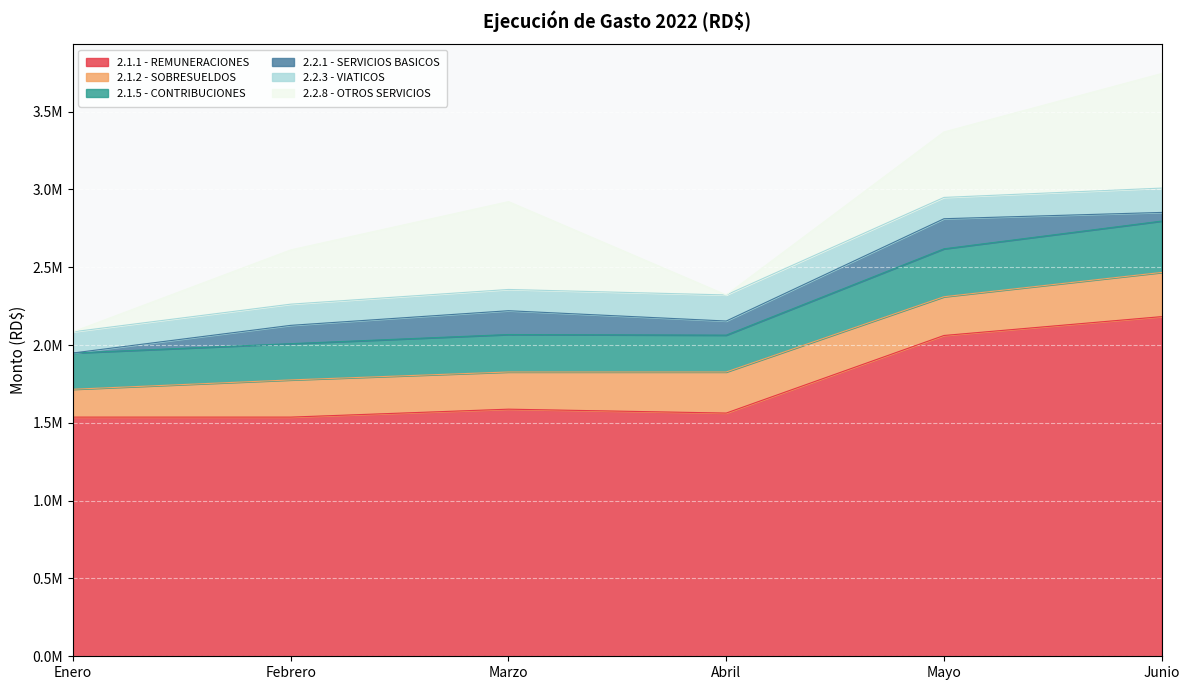

What value does the 2.1.5 - CONTRIBUCIONES series have at Junio?

329959.1